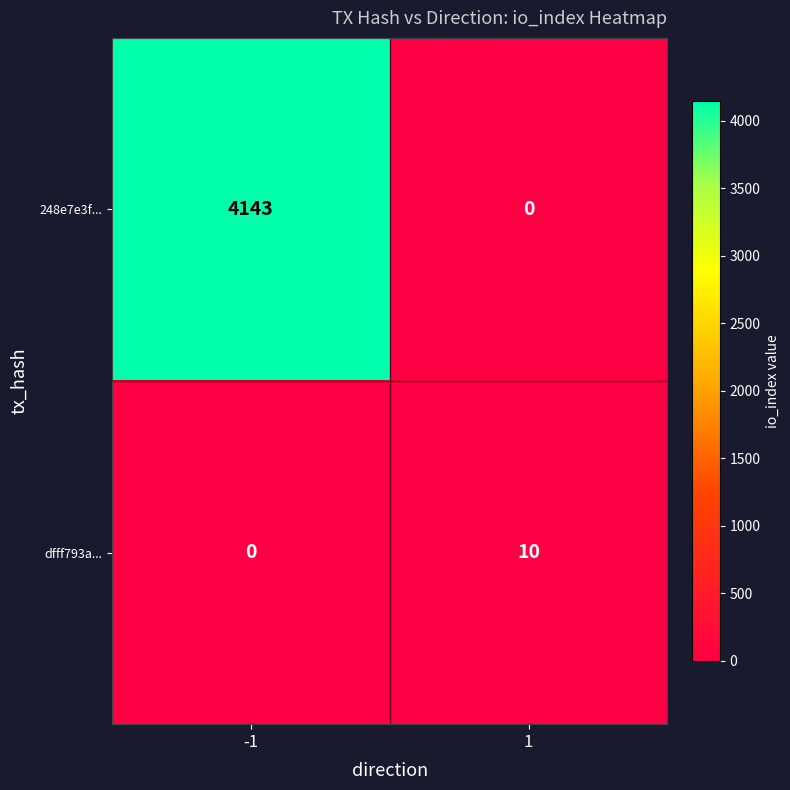

Which series has the widest spread of values?

248e7e3f...